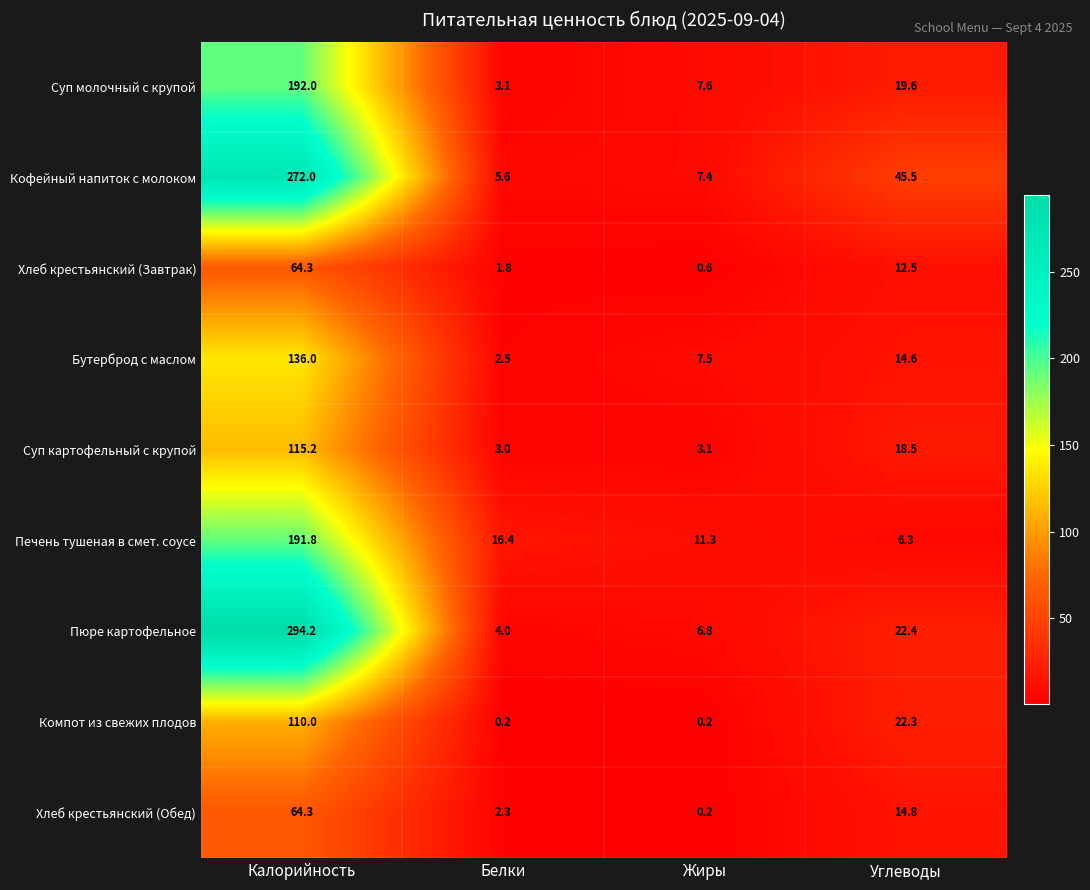

The Печень тушеная в смет. соусе series shows 3.9 at Белки. True or false?

False